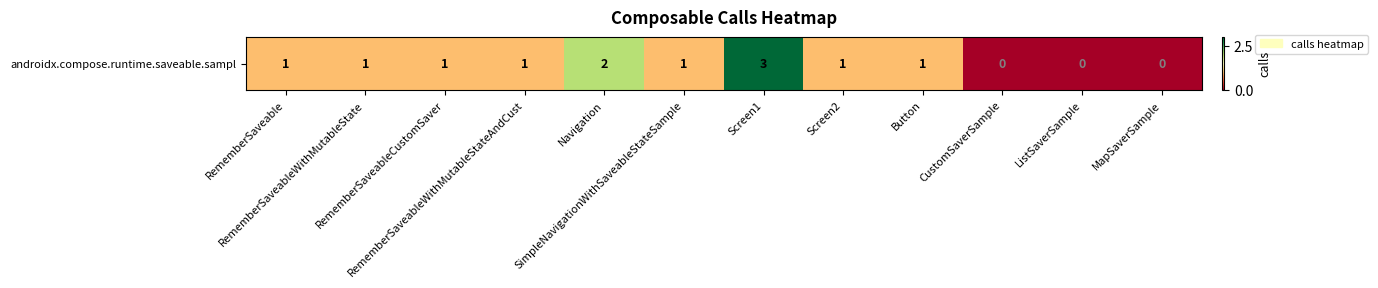

At which label does the data first exceed 1?

Navigation